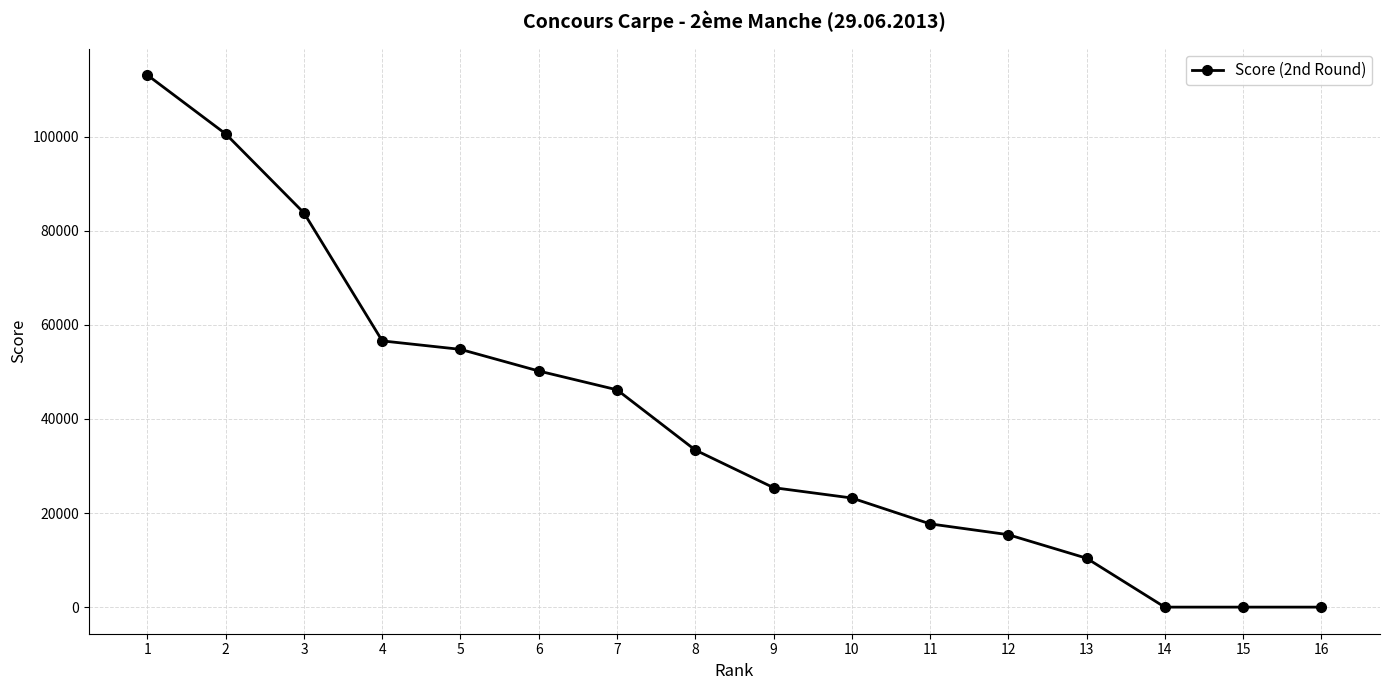

Which has a higher value, 5 or 7?

5